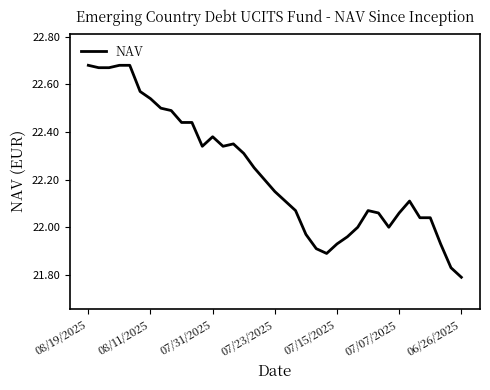

What is the difference between the maximum and minimum values?

0.9